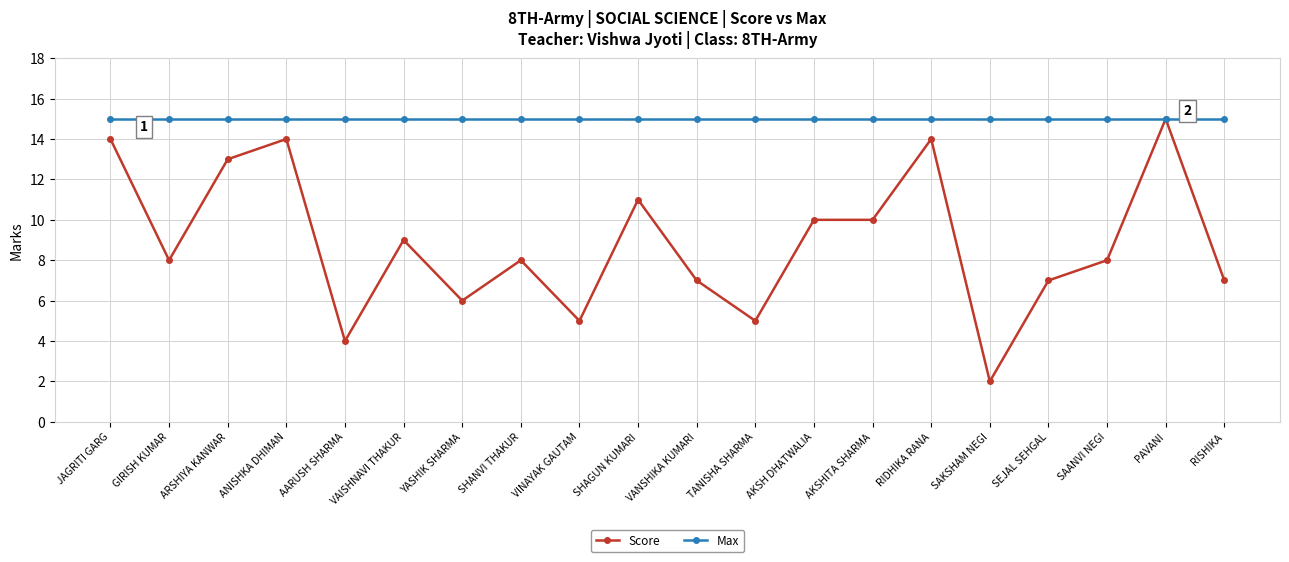

The Score series shows 4 at YASHIK SHARMA. True or false?

False